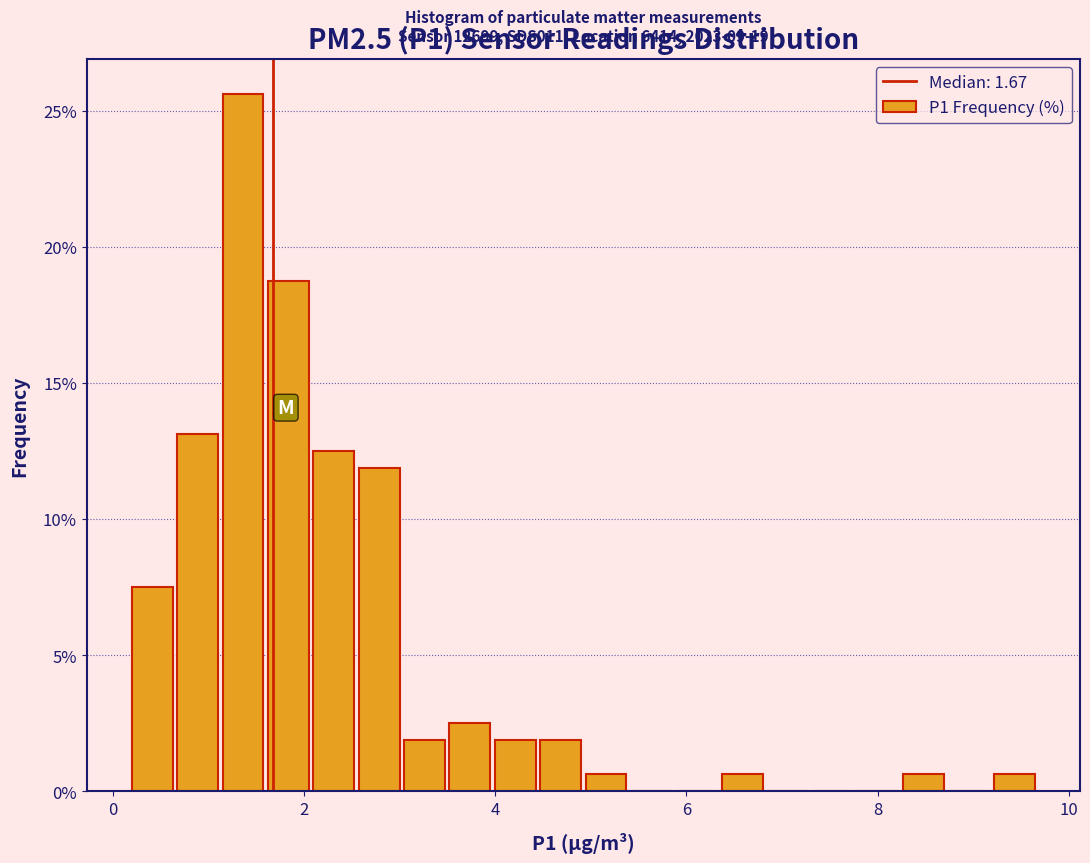

Around what value on the x-axis is the tallest bar? Give the approximate position of its centre, as read against the axis.

1.4